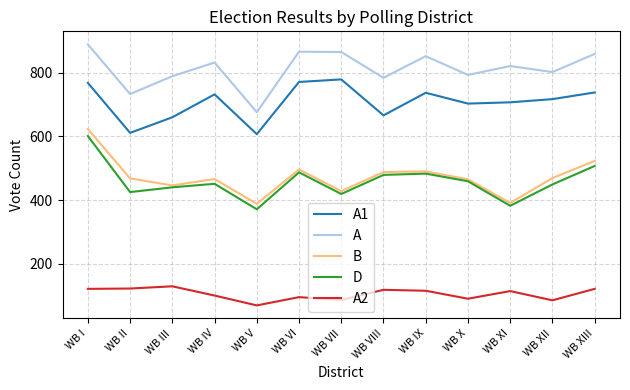

At how many categories does at least one series exceed 872?

1